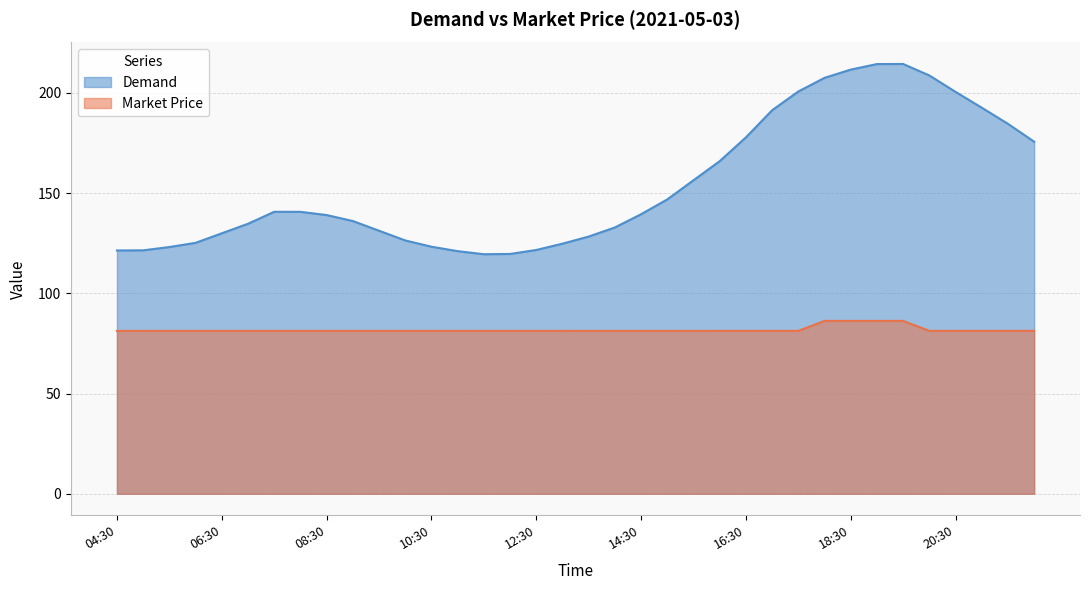

Rank the series at 16:30 from lowest to highest value.

Market Price, Demand